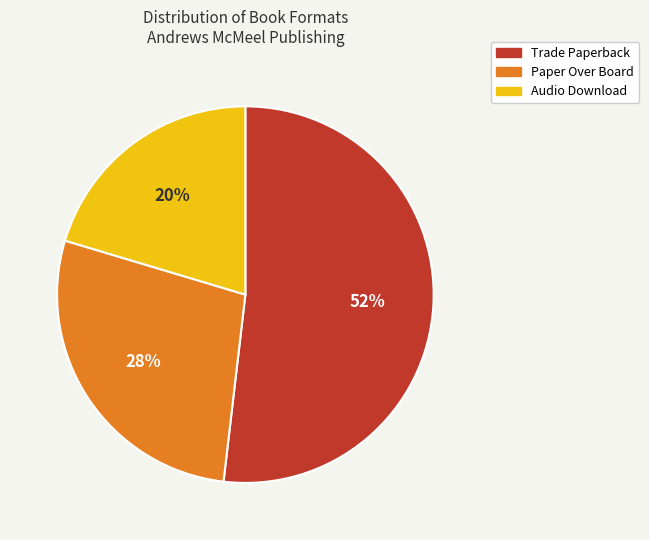

To the nearest percent, what is the average slice percentage?

33%